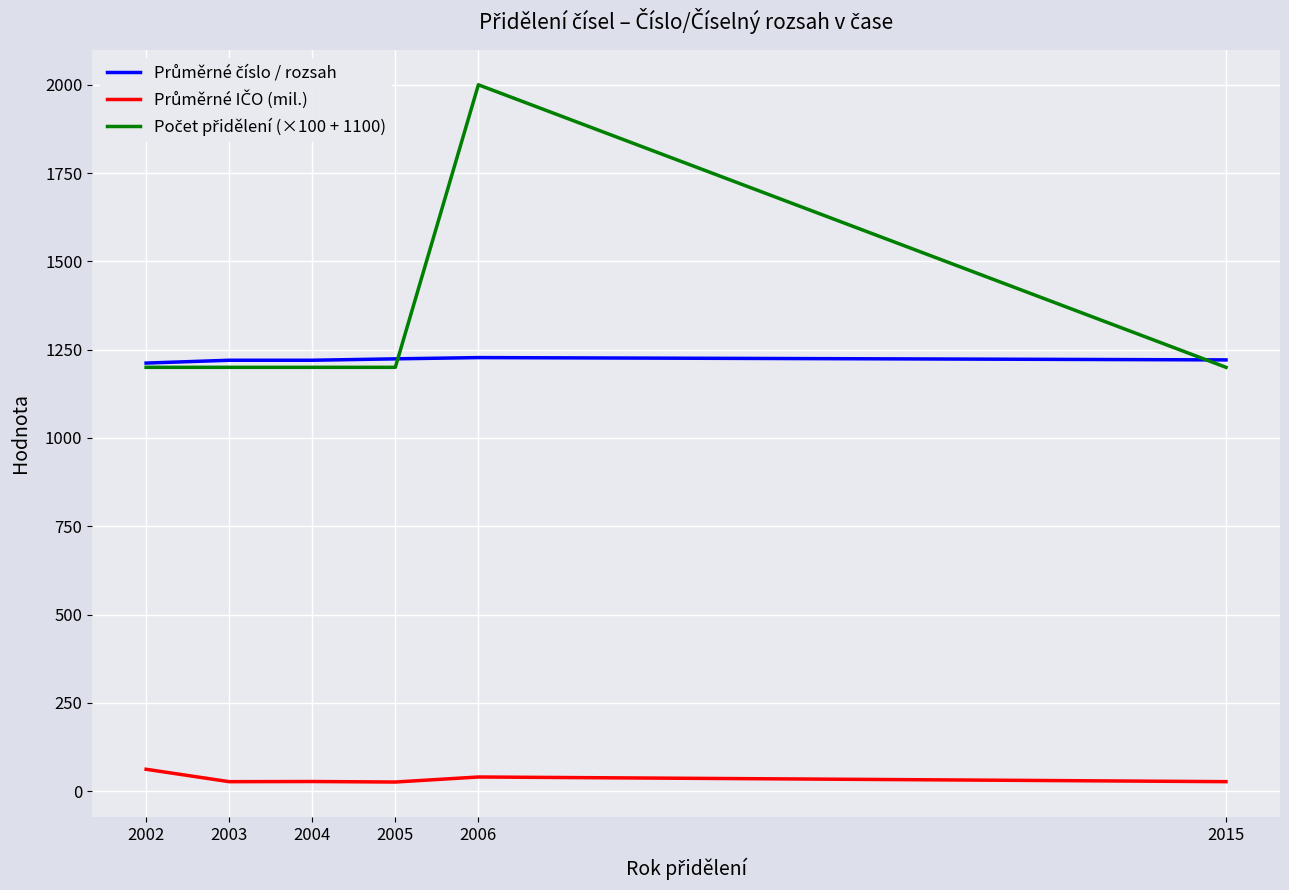

Does the chart have visible grid lines?

Yes